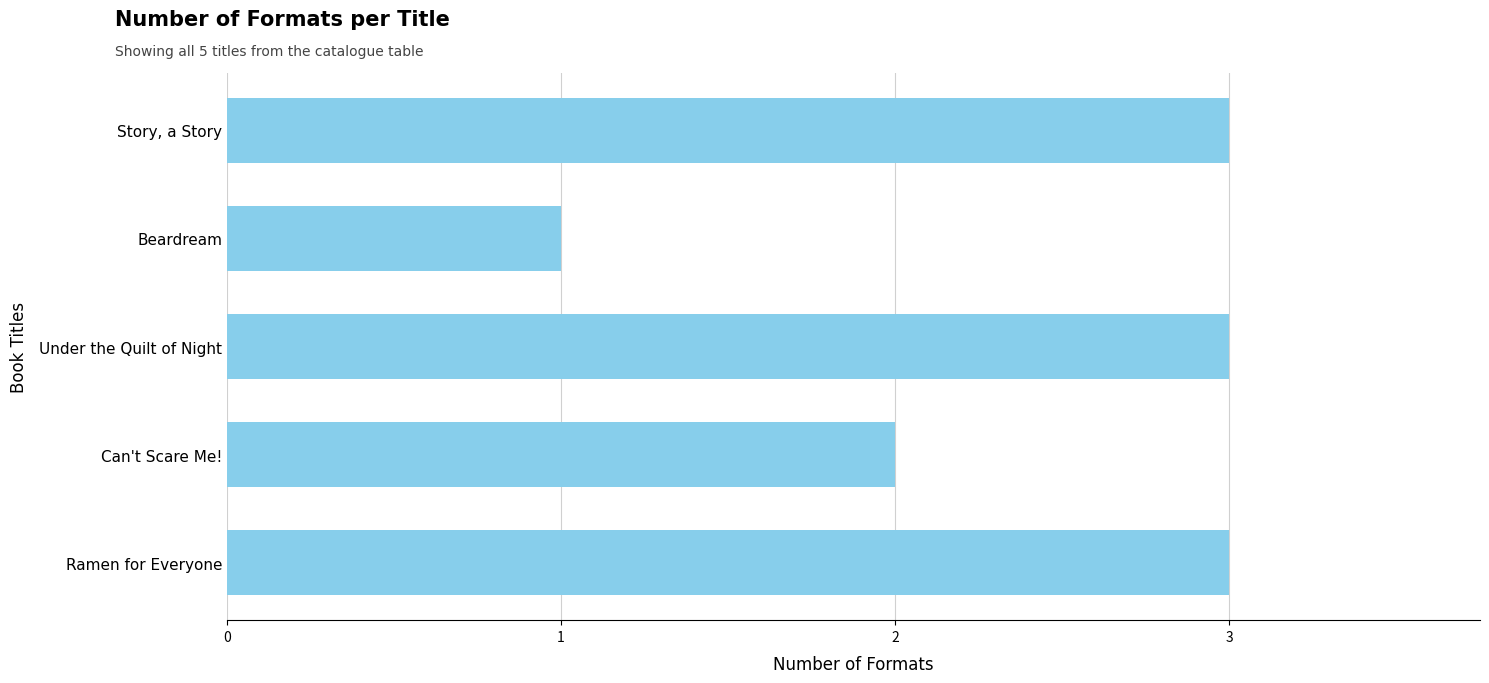

Which has a higher value, Under the Quilt of Night or Beardream?

Under the Quilt of Night